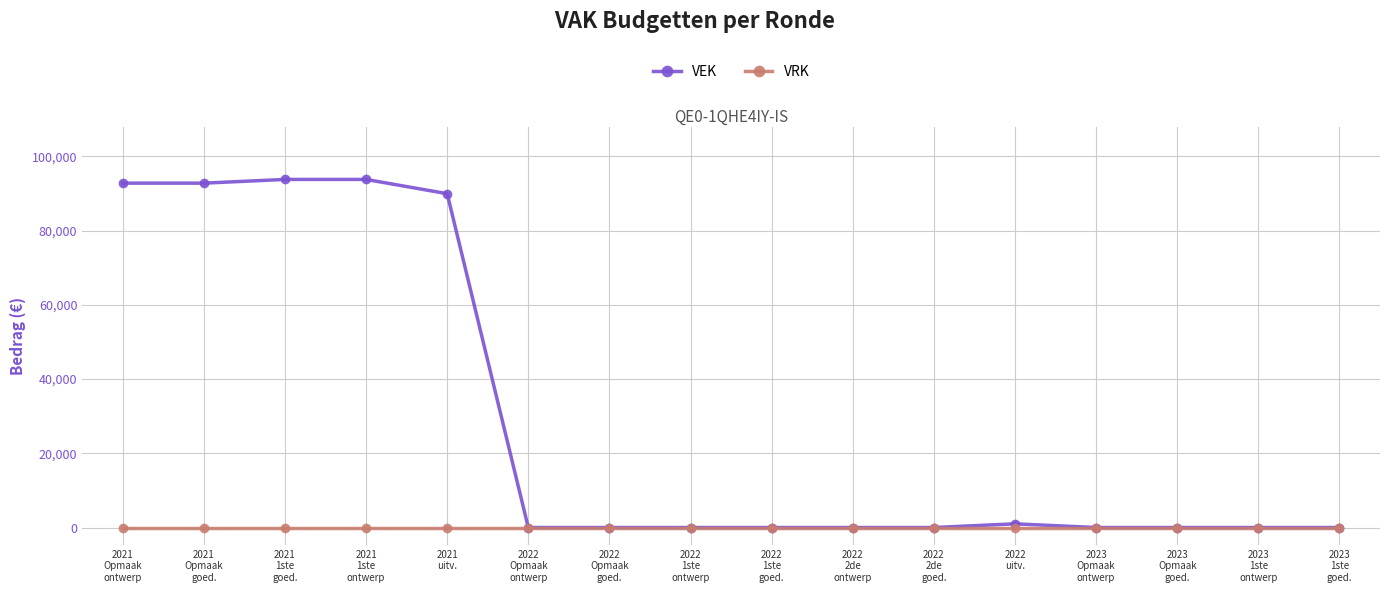

List the series in order of their overall mean, highest first.

VEK, VRK